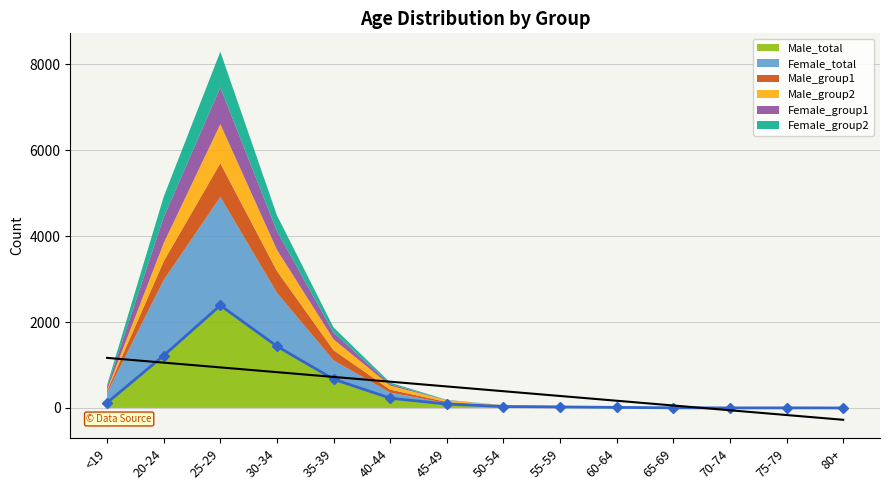

At which label does Male_group2 reach its peak?

25-29